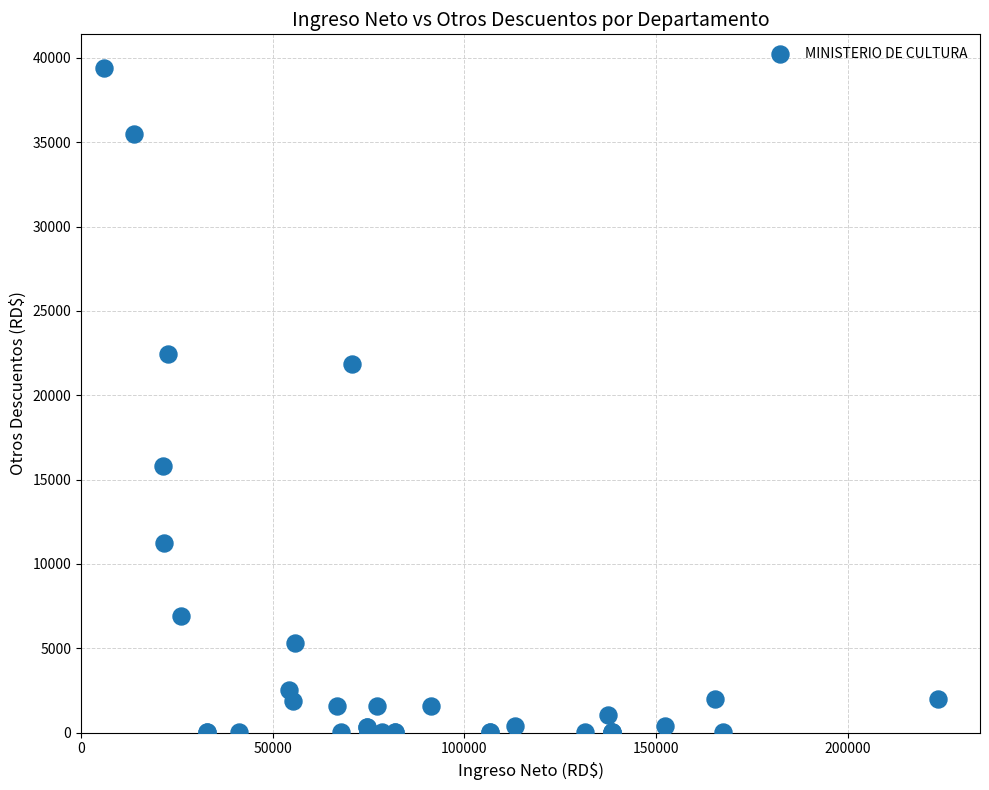

What Y value in the scatter plot is closest to 19722?

21863.9